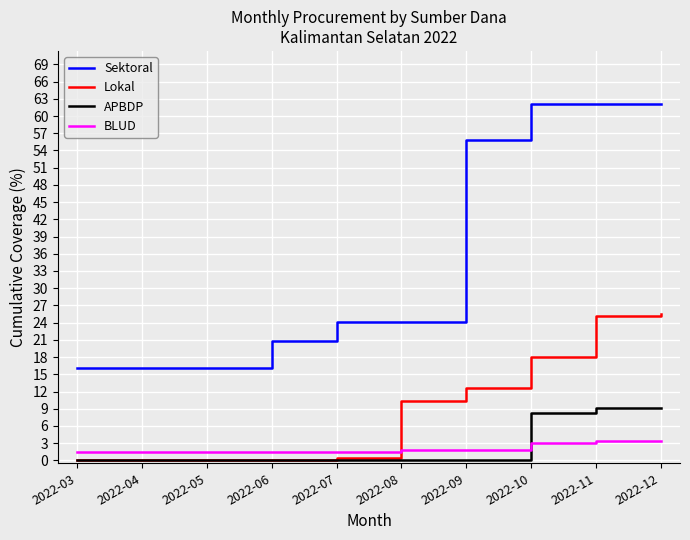

At how many categories does at least one series exceed 38?

4